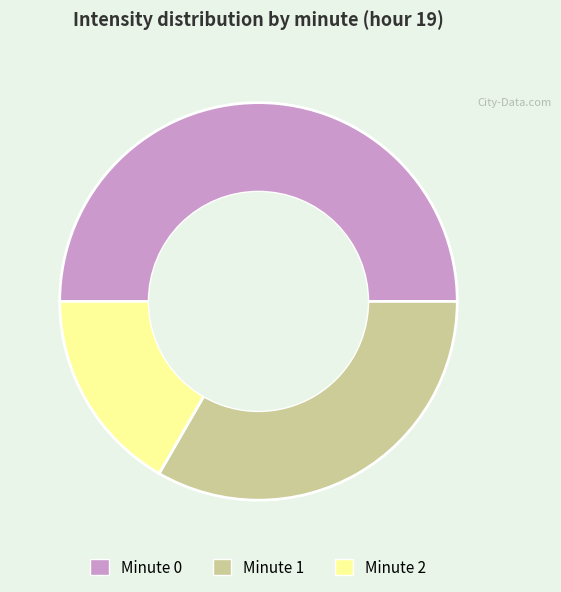

Is it true that Minute 0 is 43% of the pie?

False